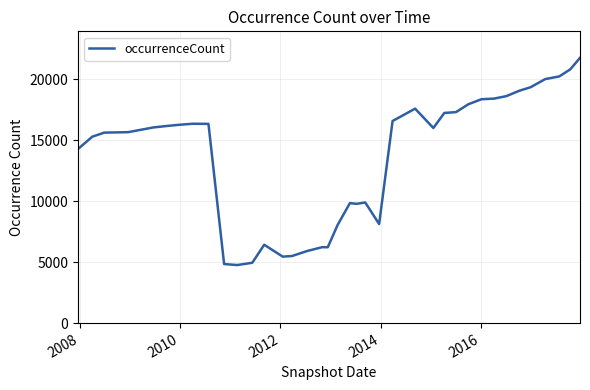

What is the greatest value displayed?

21749